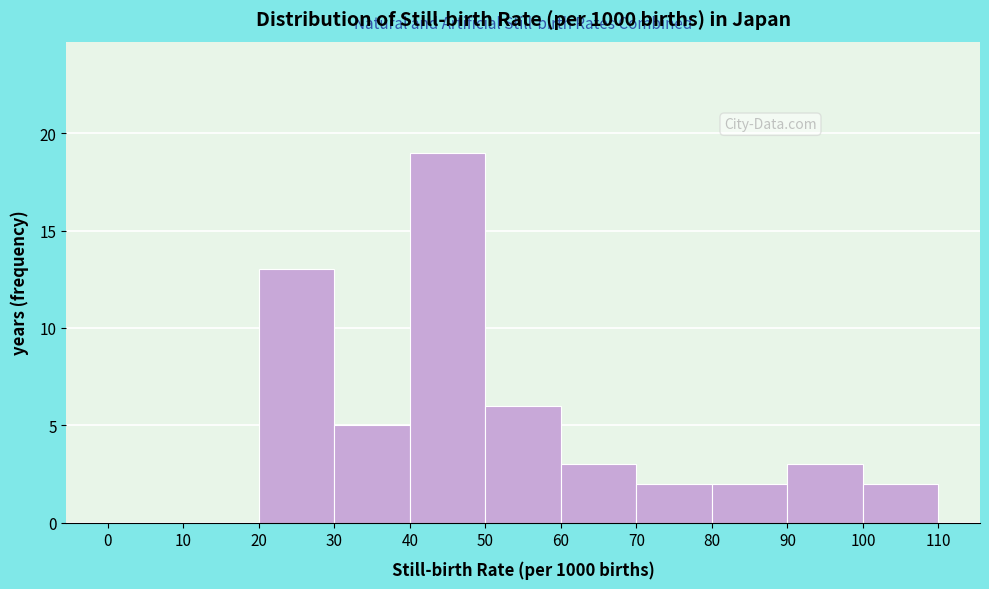

Reading left to right, transcribe this chart: for each bar, give the range it covers on the x-axis and its height. The values are not printed on the chart, so give them approximately, as read against the axis.

0 to 10: 0
10 to 20: 0
20 to 30: 13
30 to 40: 5
40 to 50: 19
50 to 60: 6
60 to 70: 3
70 to 80: 2
80 to 90: 2
90 to 100: 3
100 to 110: 2